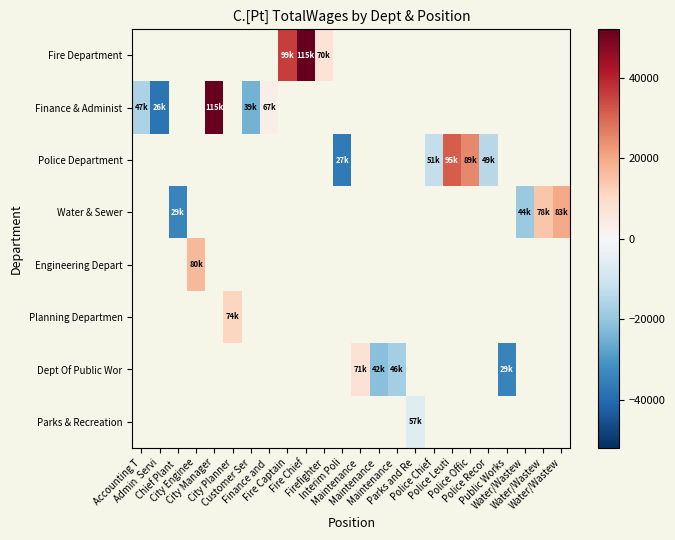

What is the minimum value shown in the chart?

-37884.1